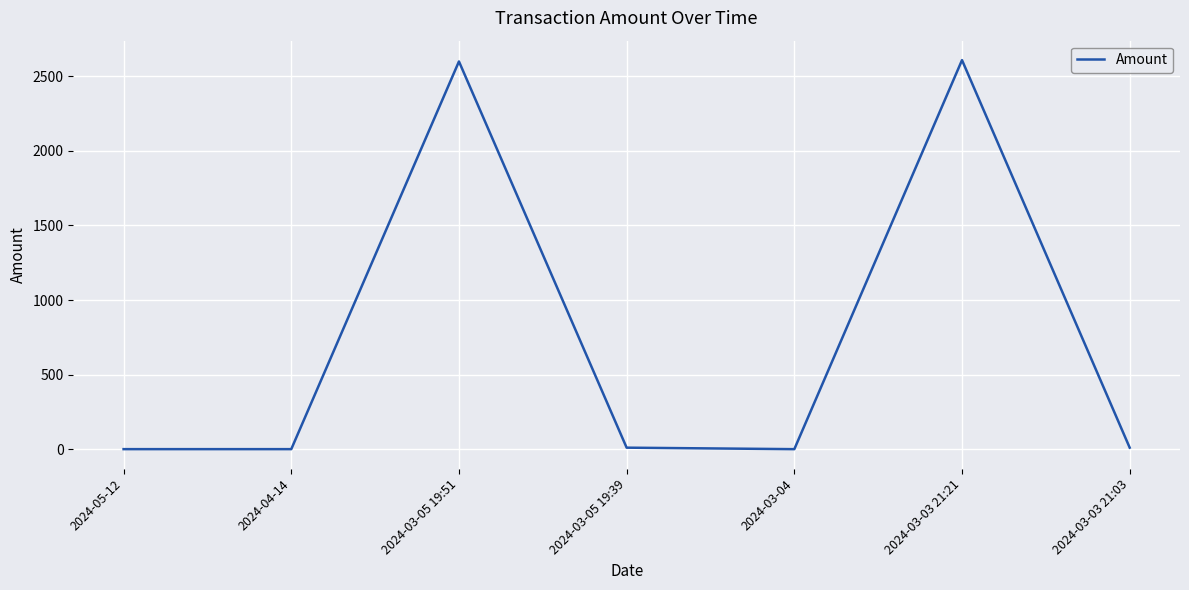

What is the change in value from 2024-05-12 to 2024-03-03 21:21?

+2608.9